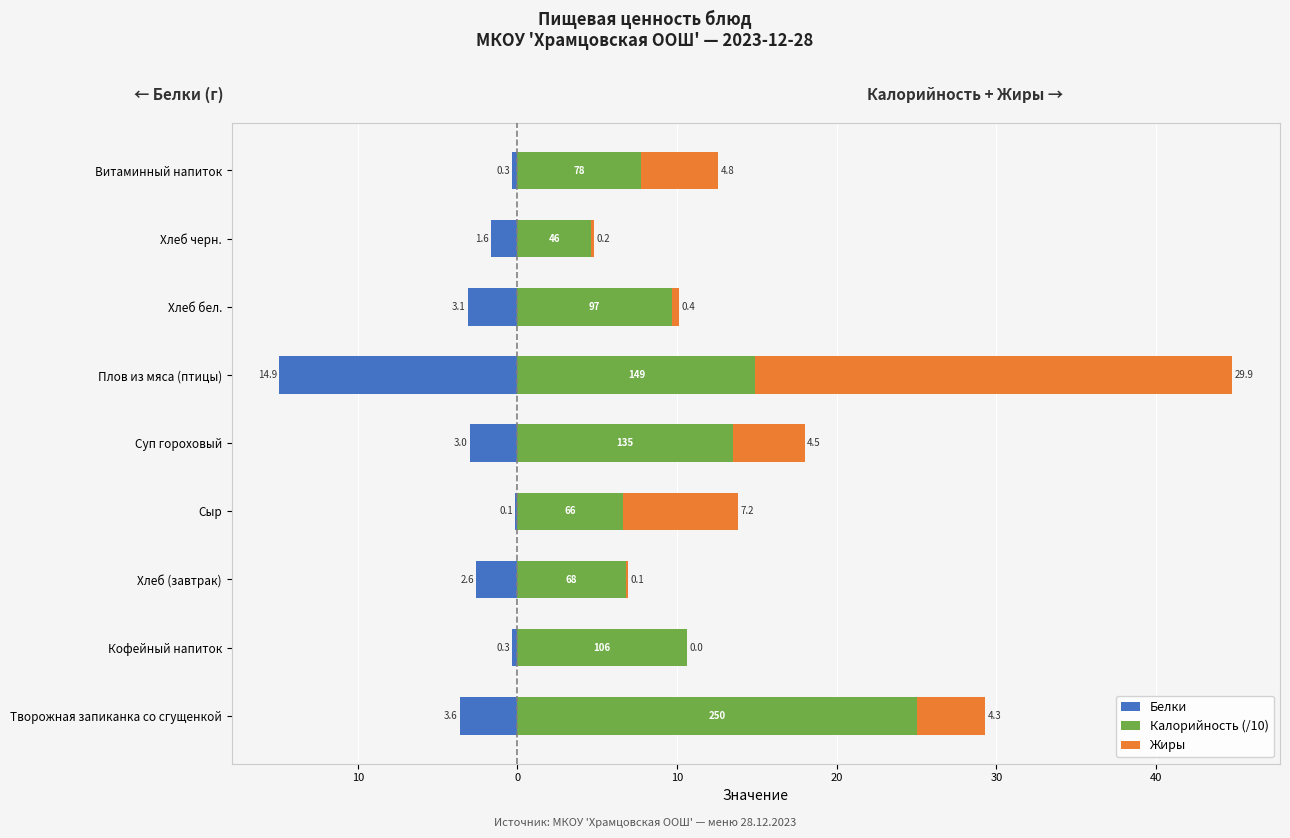

What value does the Калорийность (/10) series have at Суп гороховый?

13.5